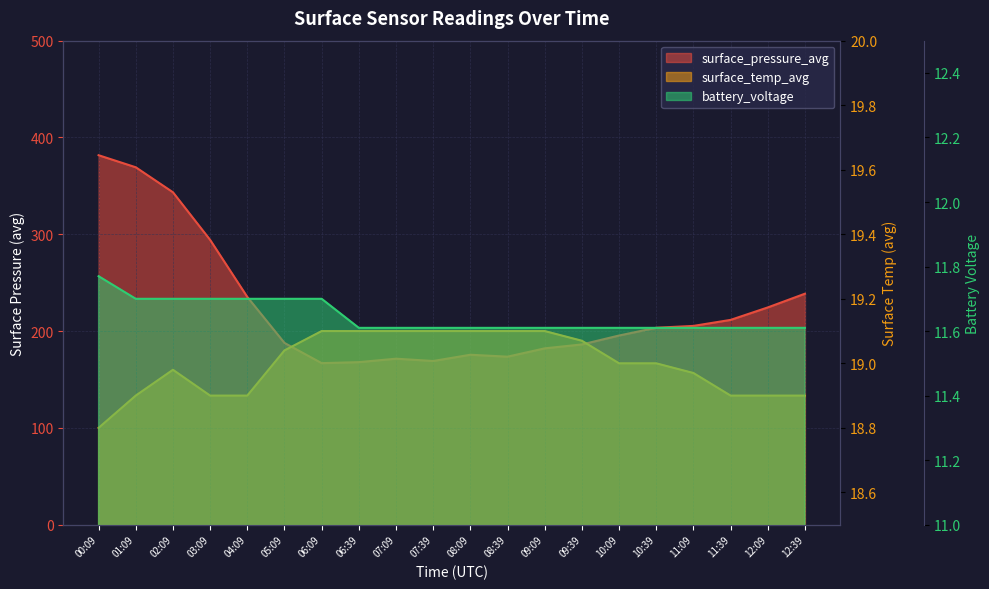

At which category is the sum across all series the highest?

00:09